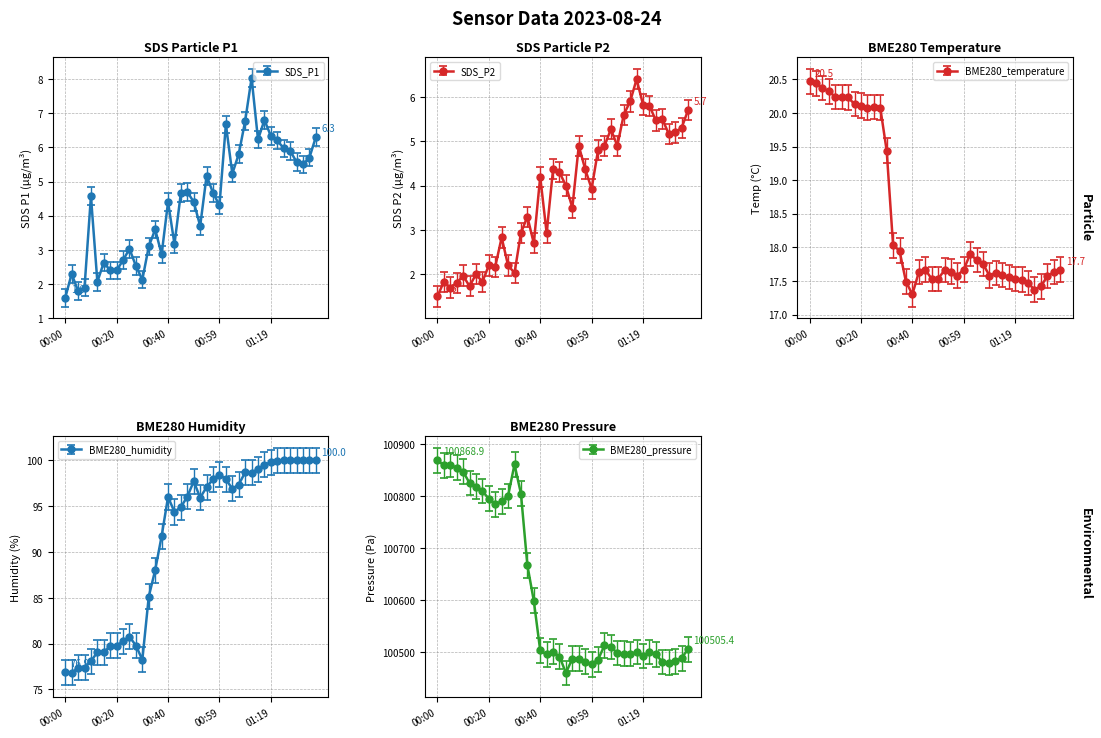

At which category does SDS_P1 reach its first local valley?

00:05